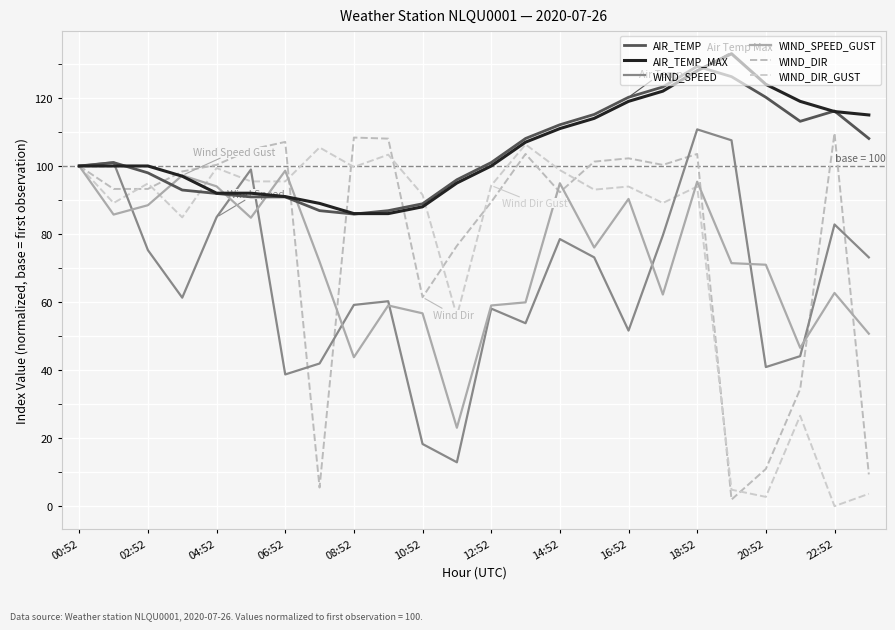

What is the sum of all WIND_SPEED values?

1606.7